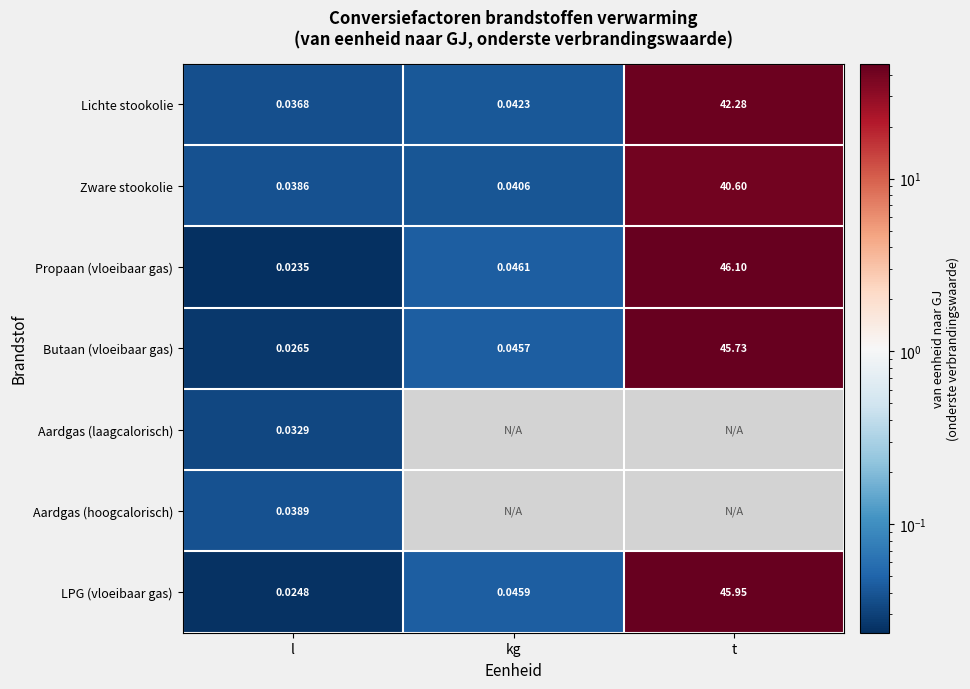

Which label corresponds to the largest value in the chart?

t